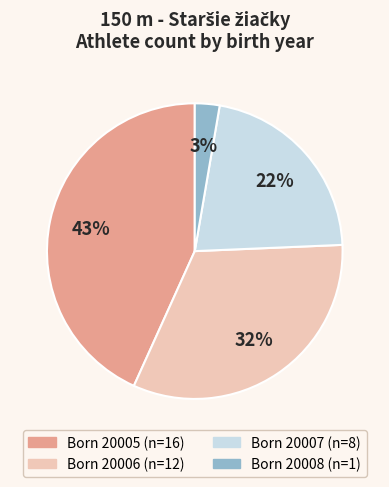

To the nearest percent, what is the average slice percentage?

25%